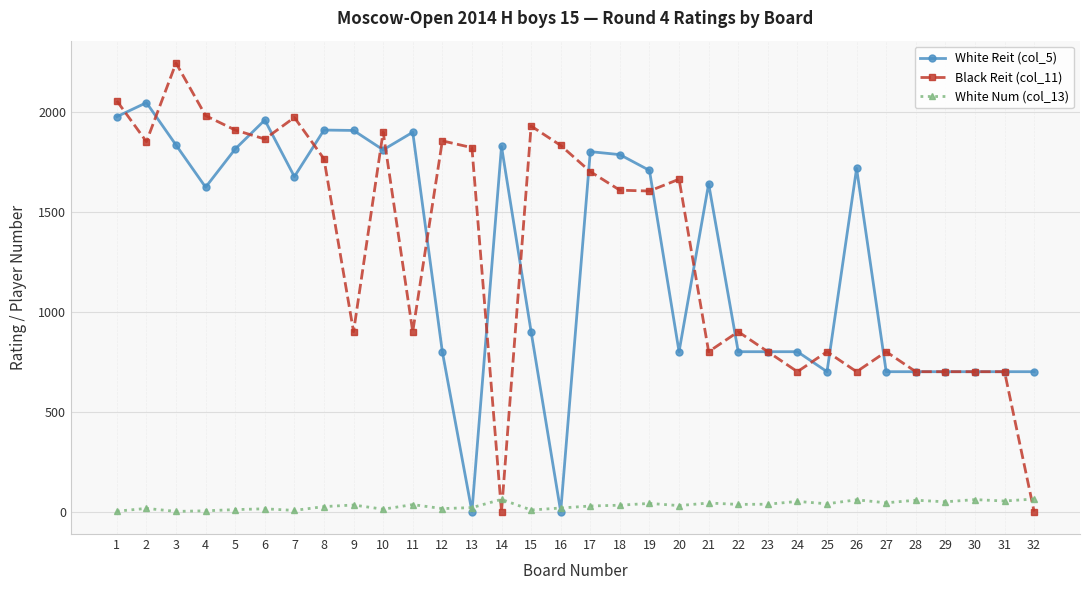

What is the greatest value displayed?

2244